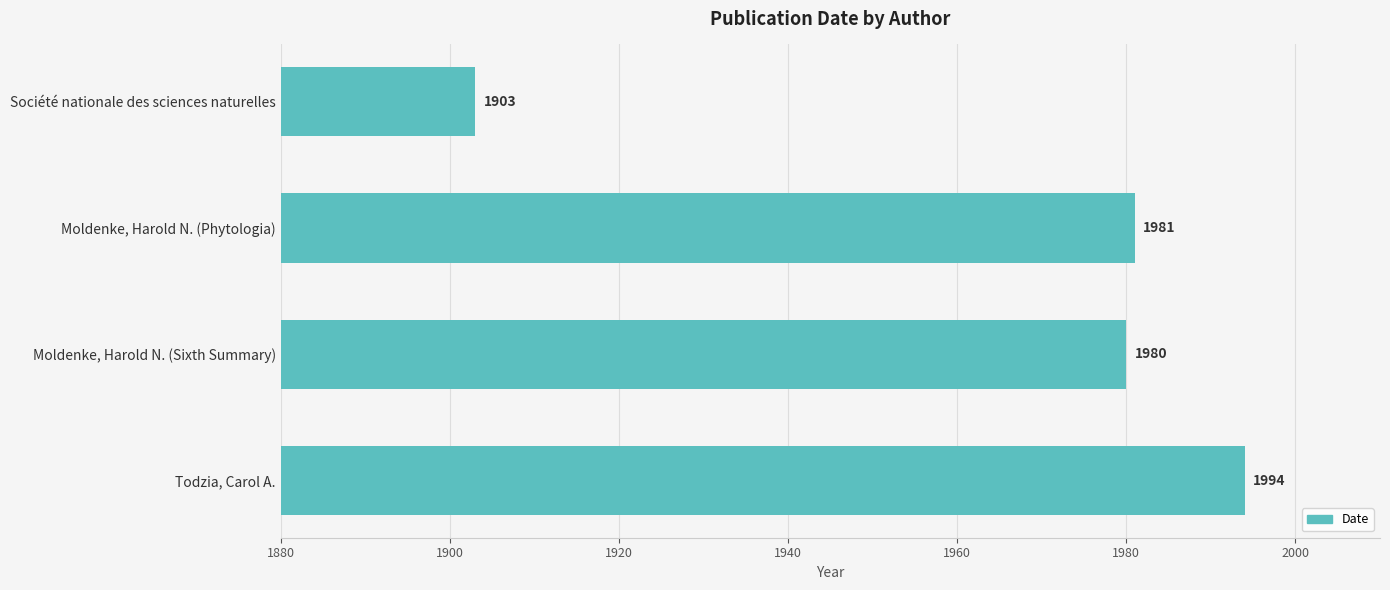

What is the change in value from Moldenke, Harold N. (Sixth Summary) to Todzia, Carol A.?

+14